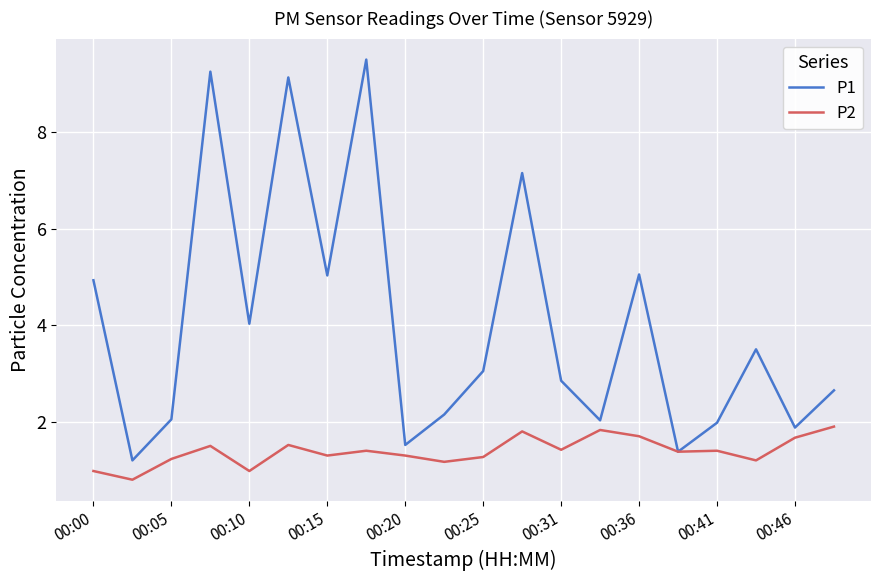

True or false: P2 has more than 0 points higher than both neighbors.

True